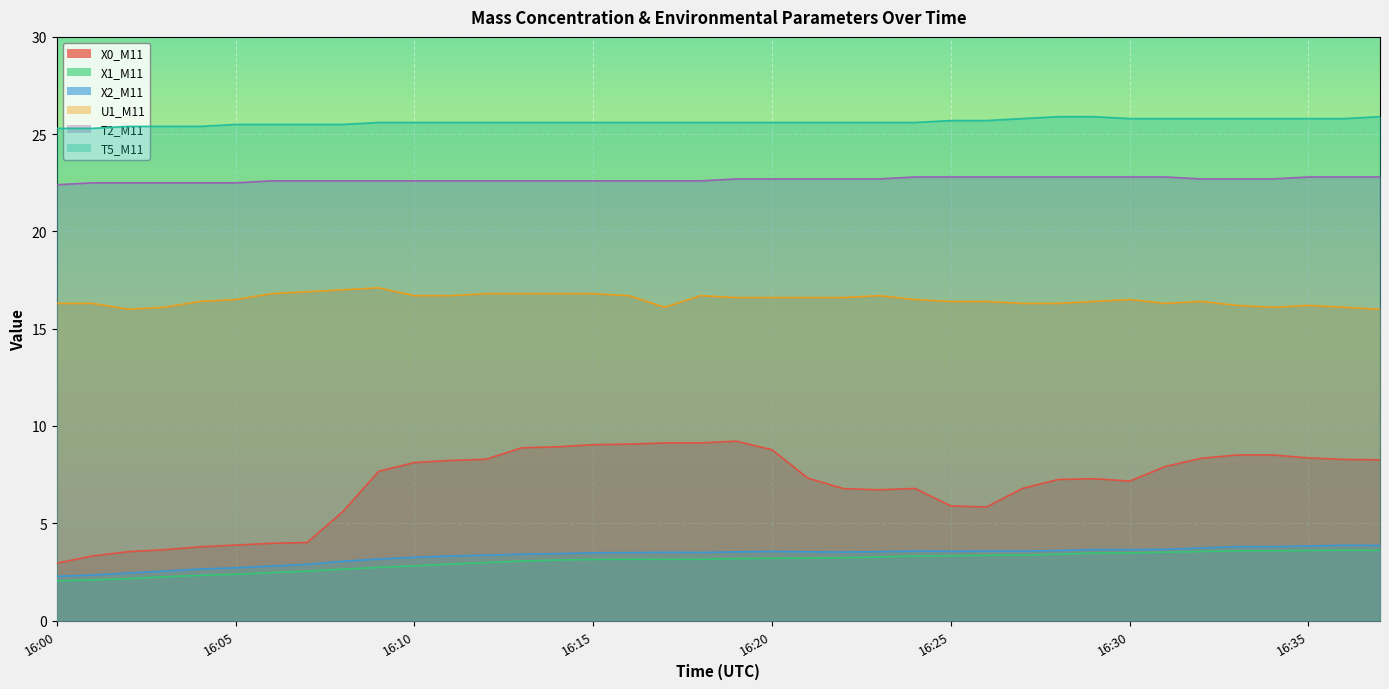

What is the difference between the highest and lowest values at 16:16?

22.5